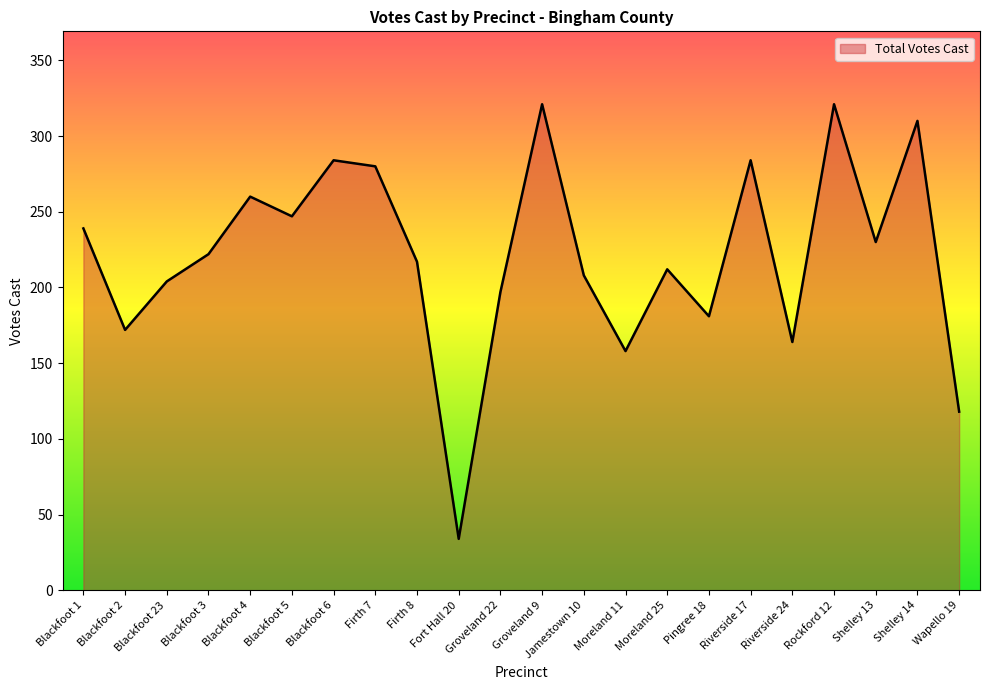

What is the smallest value displayed?

34